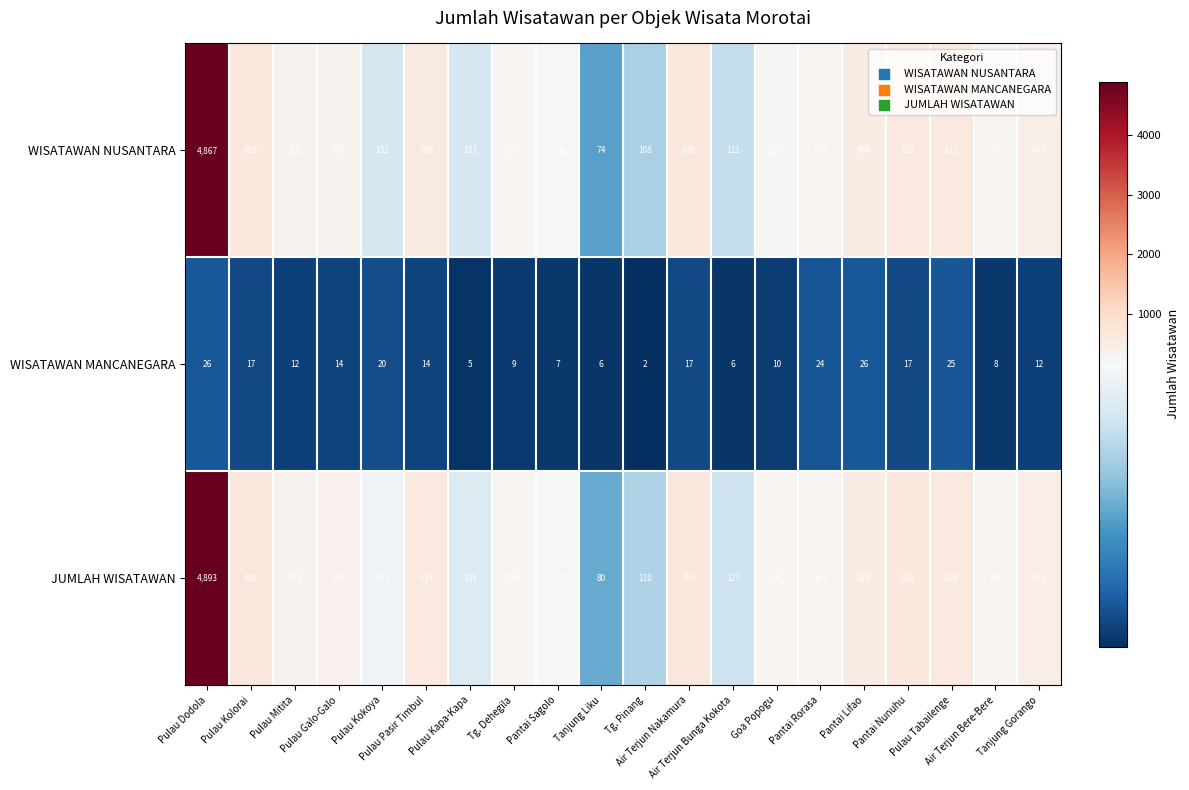

What is the highest value of the JUMLAH WISATAWAN series?

4893